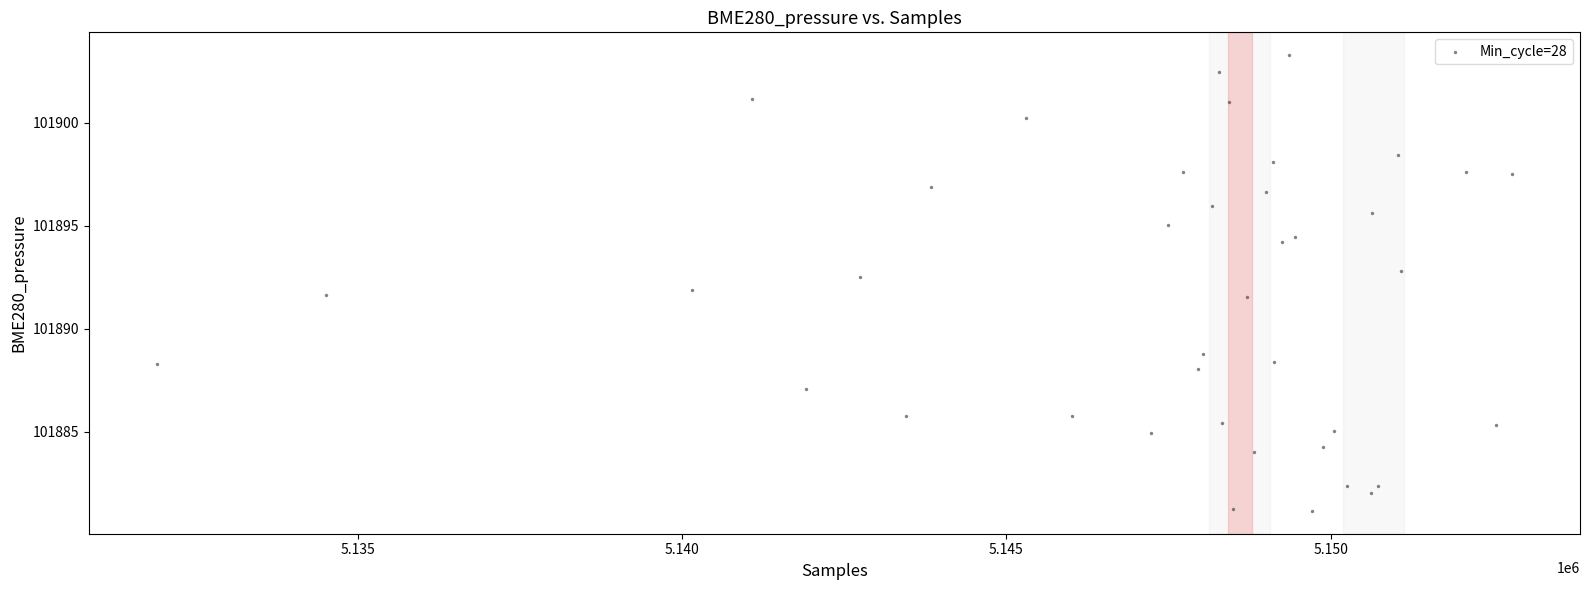

What is the range of Y values (max minus min)?

22.1